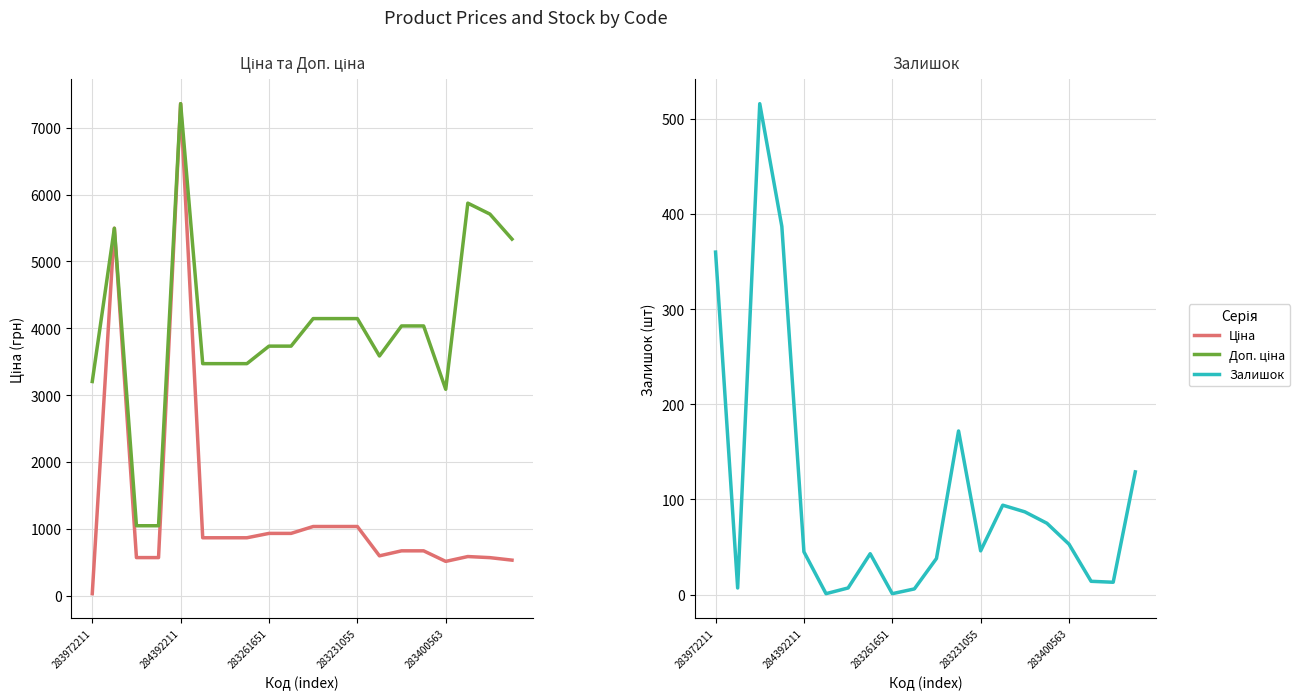

Which has a higher value, 283231055 or 10?

10